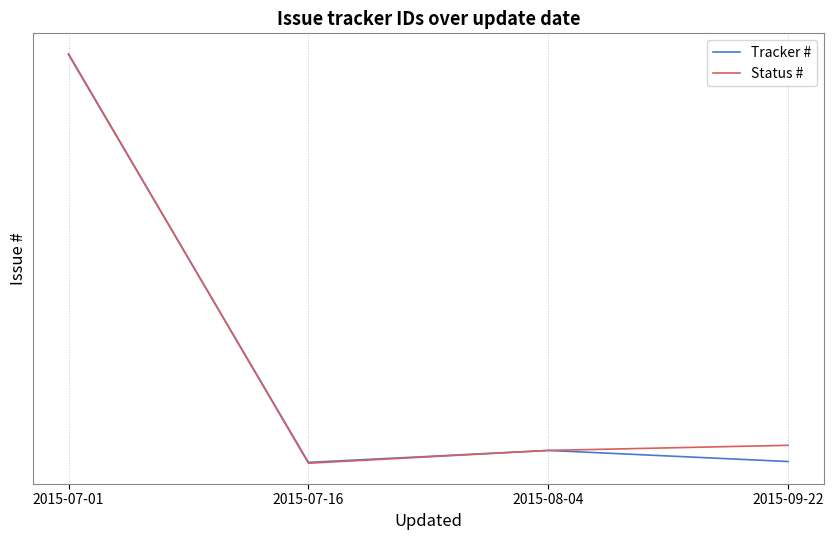

What is the label of the 1st point from the right?

2015-09-22